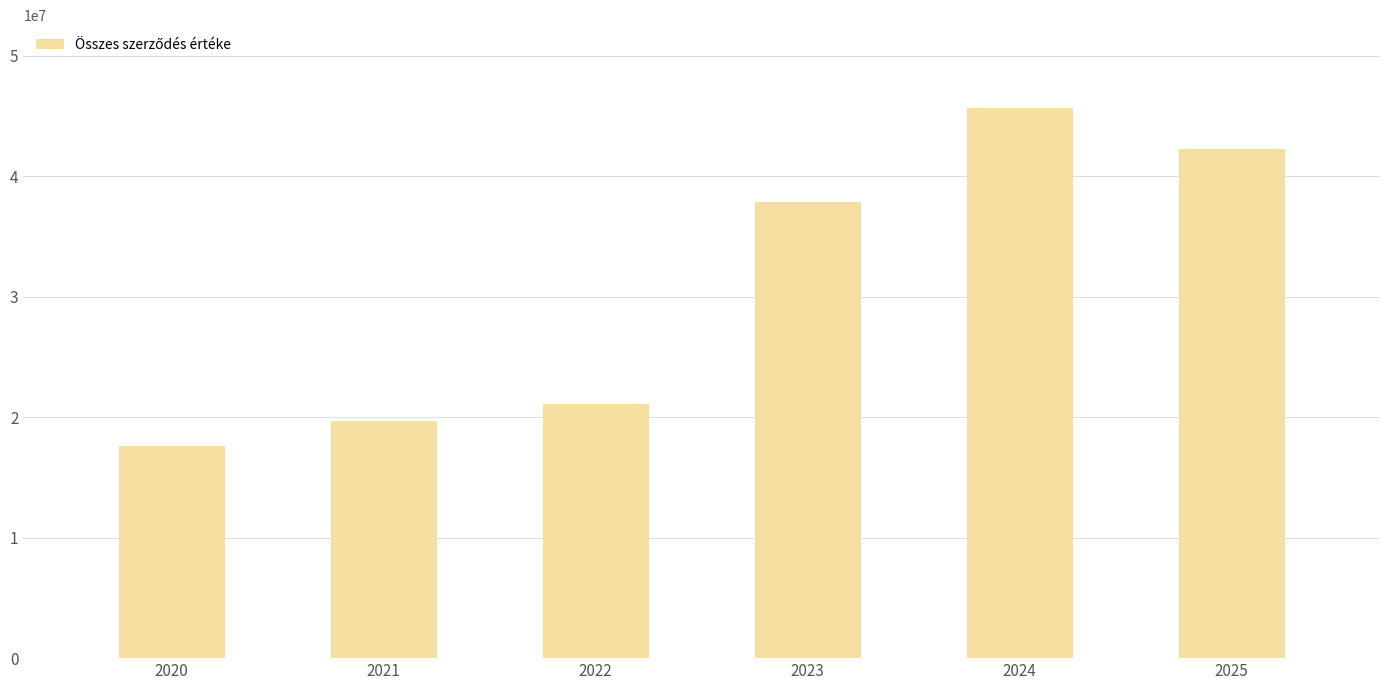

Which label corresponds to the smallest value in the chart?

2020